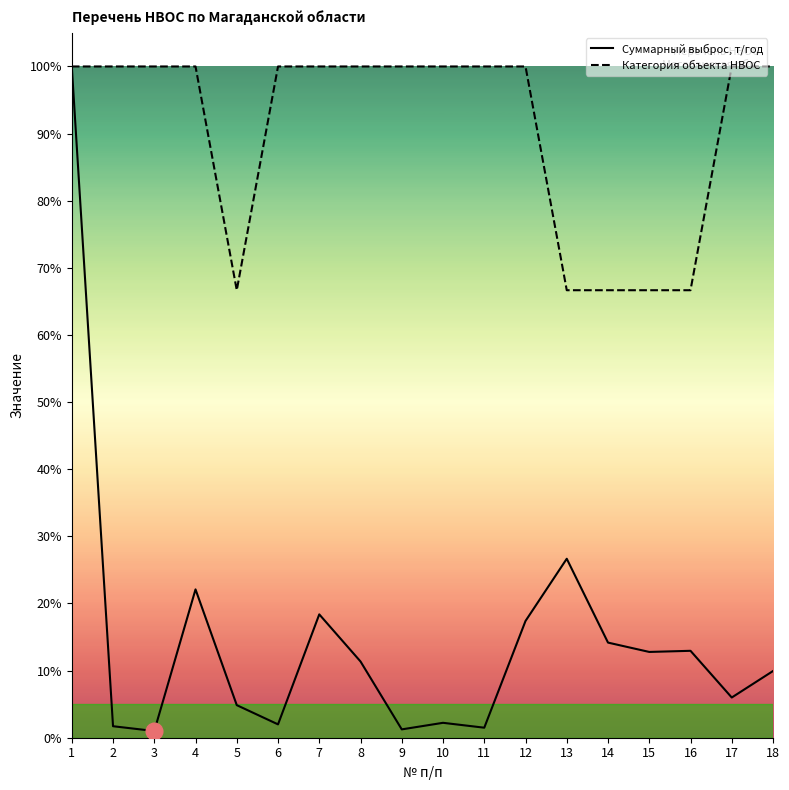

Reading left to right, extract all data points from this chart.

Суммарный выброс, т/год: 1=1.0	2=0.0	3=0.0	4=0.2	5=0.0	6=0.0	7=0.2	8=0.1	9=0.0	10=0.0	11=0.0	12=0.2	13=0.3	14=0.1	15=0.1	16=0.1	17=0.1	18=0.1
Категория объекта НВОС: 1=1.0	2=1.0	3=1.0	4=1.0	5=0.7	6=1.0	7=1.0	8=1.0	9=1.0	10=1.0	11=1.0	12=1.0	13=0.7	14=0.7	15=0.7	16=0.7	17=1.0	18=1.0